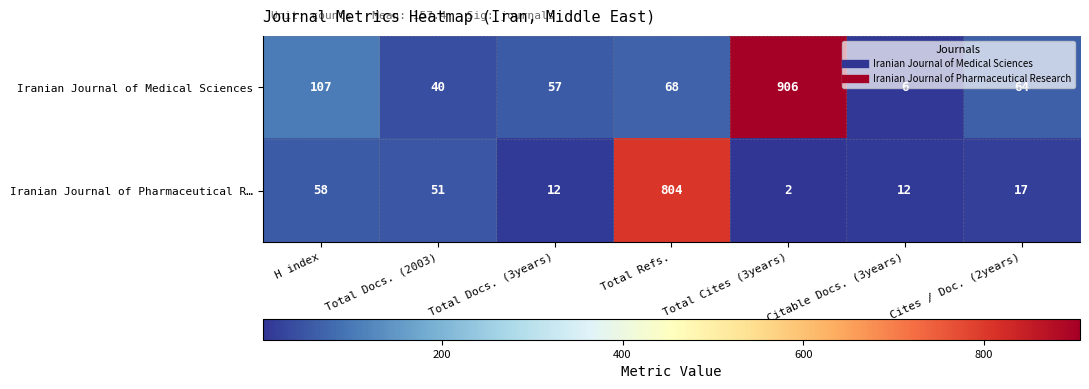

Read the Iranian Journal of Medical Sciences value at Cites / Doc. (2years).

64